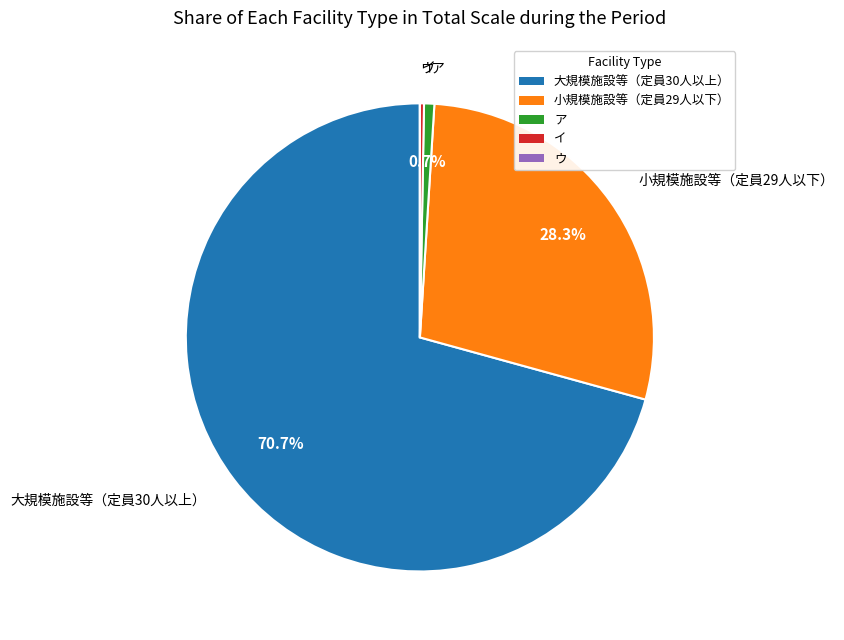

Is it true that 小規模施設等（定員29人以下） is 23% of the pie?

False